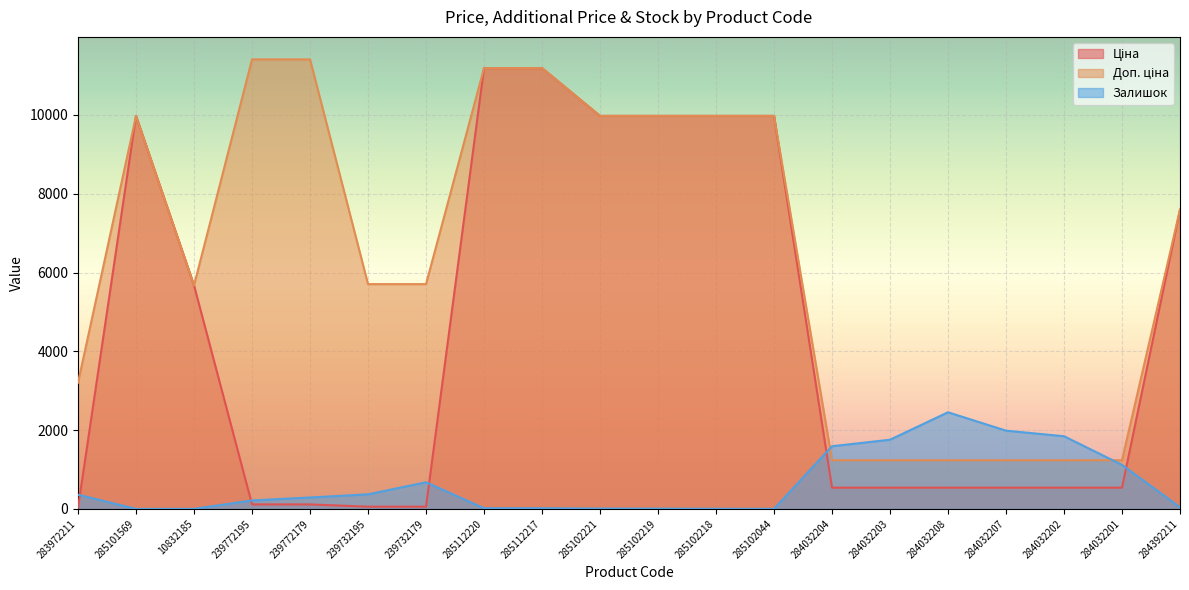

Reading left to right, list all the values displayed in this chart.

Ціна: 32.0	9975.0	5673.8	114.1	114.1	57.0	57.0	11188.2	11188.2	9975.0	9975.0	9975.0	9975.0	539.0	539.0	539.0	539.0	539.0	539.0	7596.5
Доп. ціна: 3205.0	9975.0	5673.8	11410.0	11410.0	5705.0	5705.0	11188.2	11188.2	9975.0	9975.0	9975.0	9975.0	1235.4	1235.4	1235.4	1235.4	1235.4	1235.4	7596.5
Залишок: 360.0	0.0	1.0	215.0	290.0	370.0	676.0	17.0	17.0	8.0	7.0	3.0	1.0	1591.0	1756.0	2453.0	1986.0	1845.0	1118.0	43.0